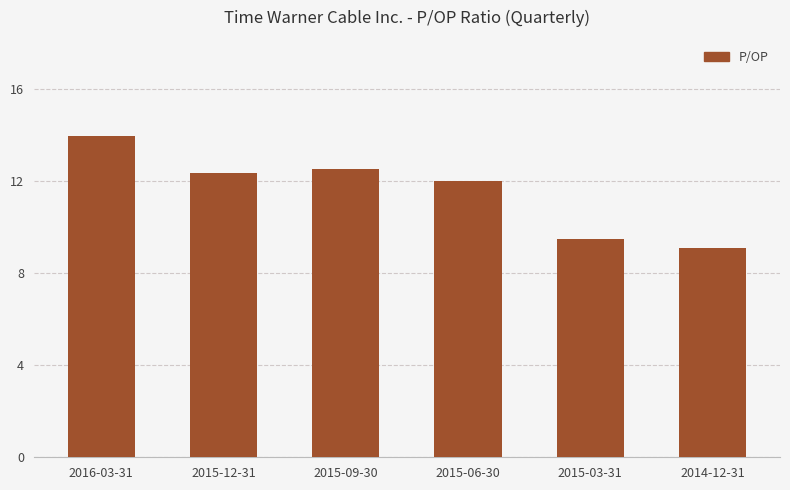

Between 2016-03-31 and 2015-03-31, which is larger?

2016-03-31